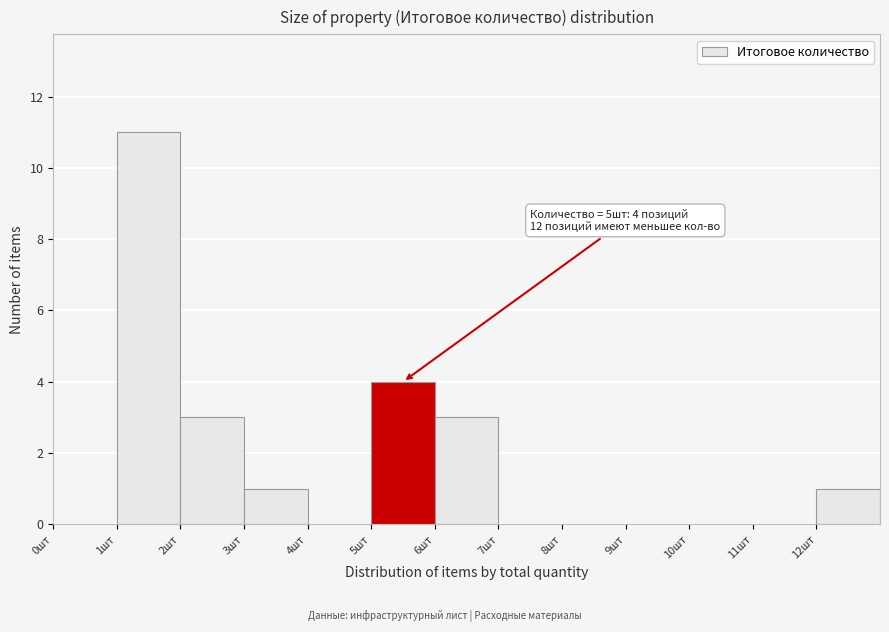

Which range on the x-axis has the tallest bar?

1 to 2